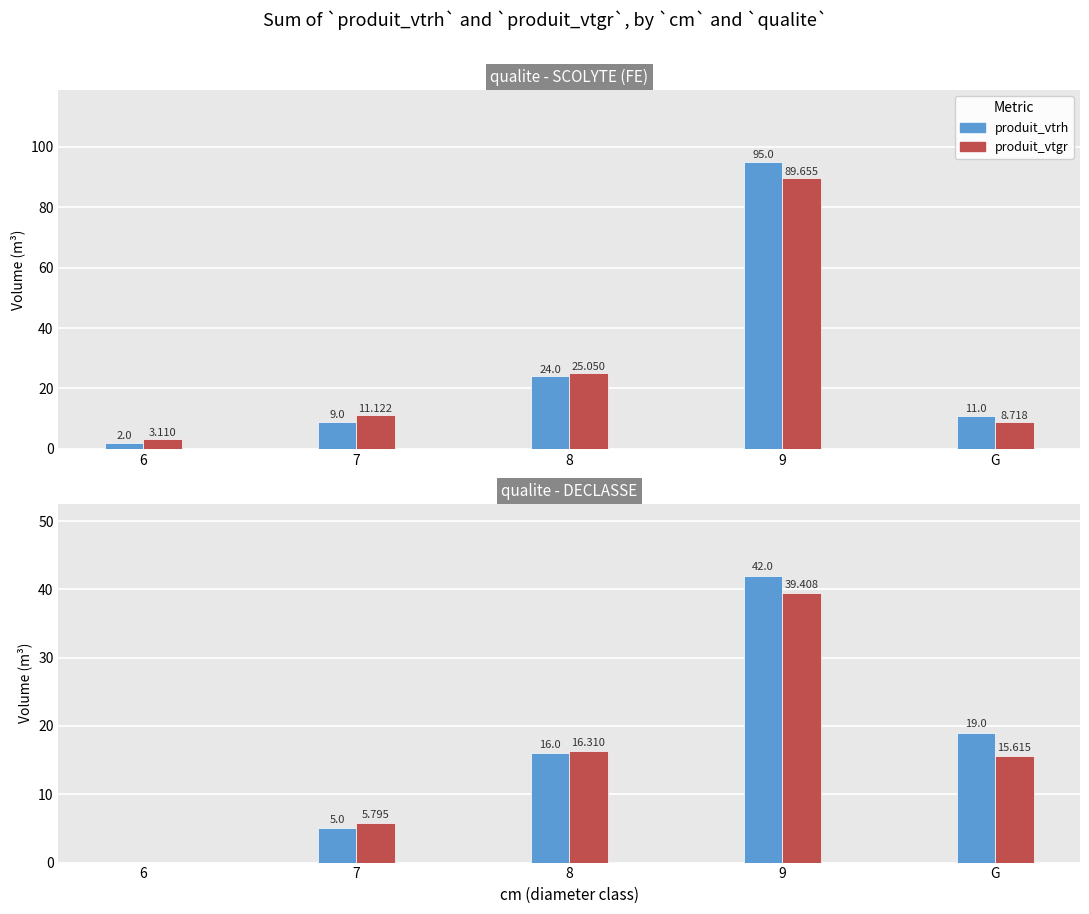

The produit_vtrh series shows 42.0 at 9. True or false?

True